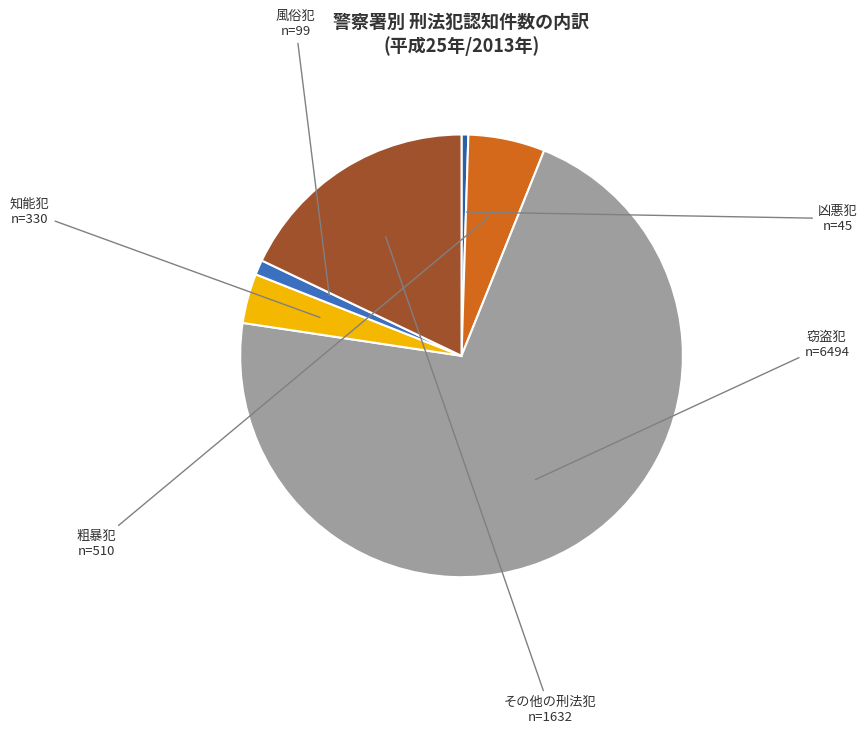

Is the sum of その他の刑法犯 and 窃盗犯 greater than half?

Yes